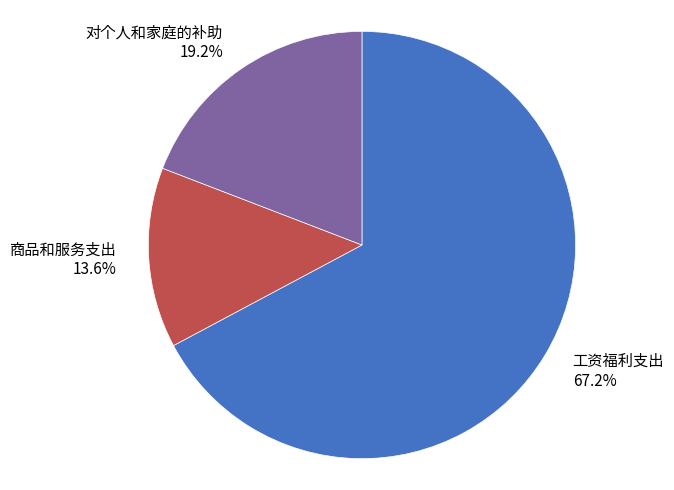

Combined, do 工资福利支出 and 商品和服务支出 account for over 50%?

Yes